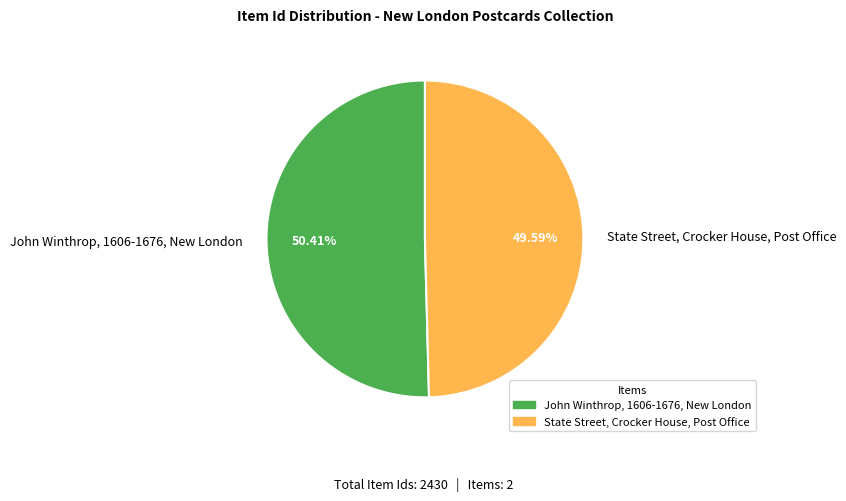

To the nearest percent, what is the difference between the largest and smallest slice percentages?

1%